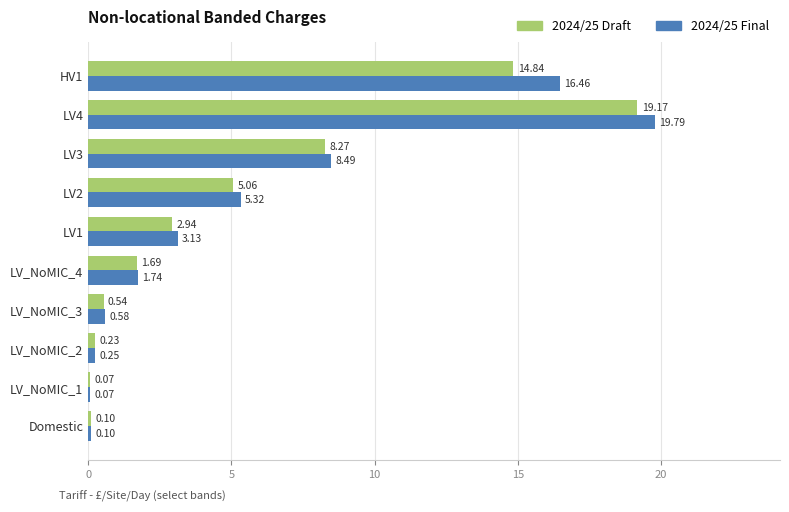

How many values in the 2024/25 Final series exceed 3?

5